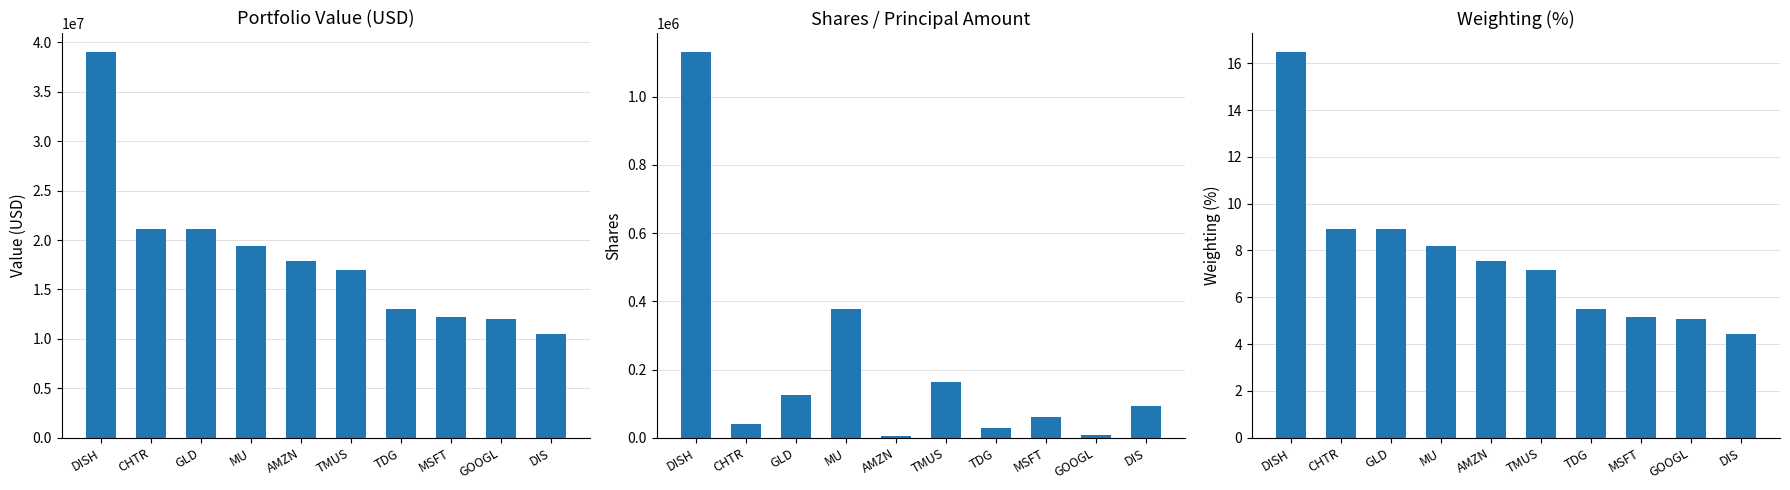

What position from the right is TDG?

4